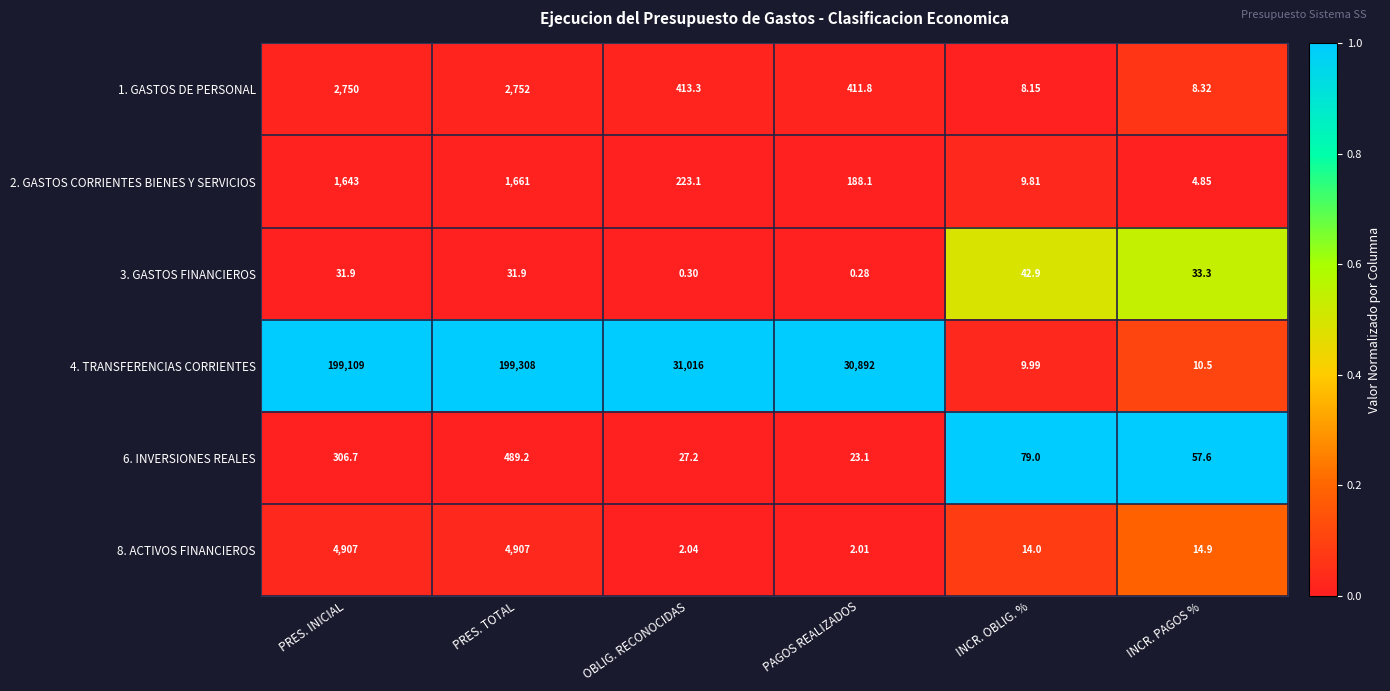

At which category does the chart reach its minimum across all series?

PAGOS REALIZADOS